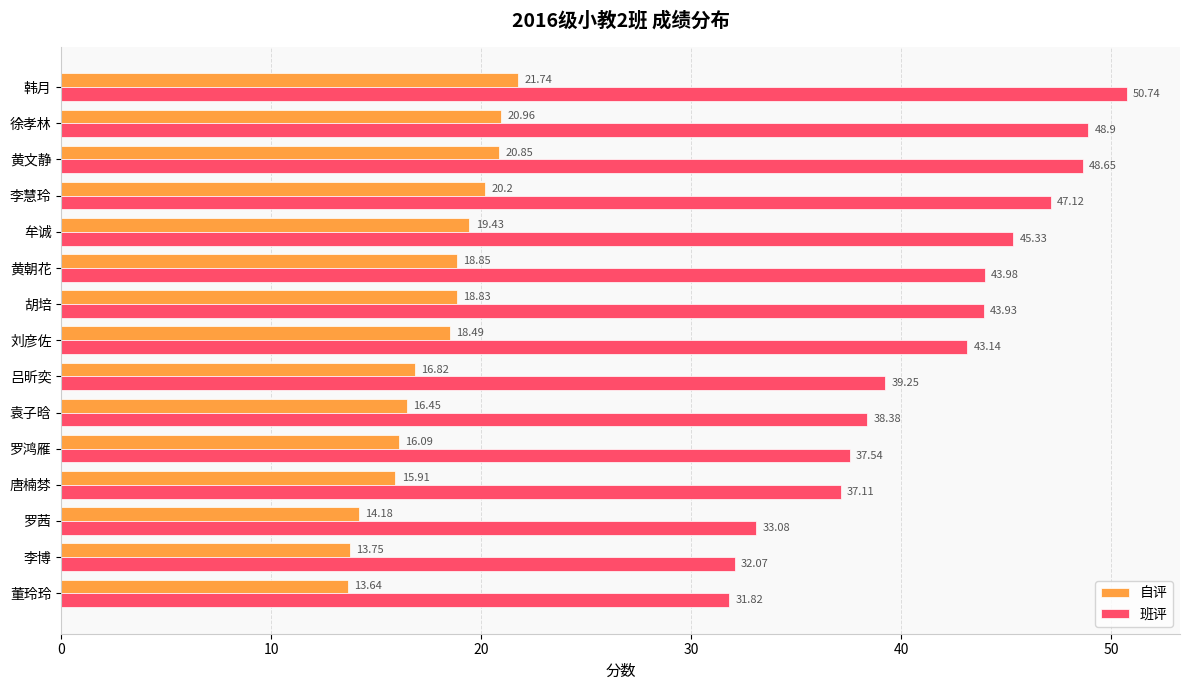

How many values in the 班评 series are below 43?

7